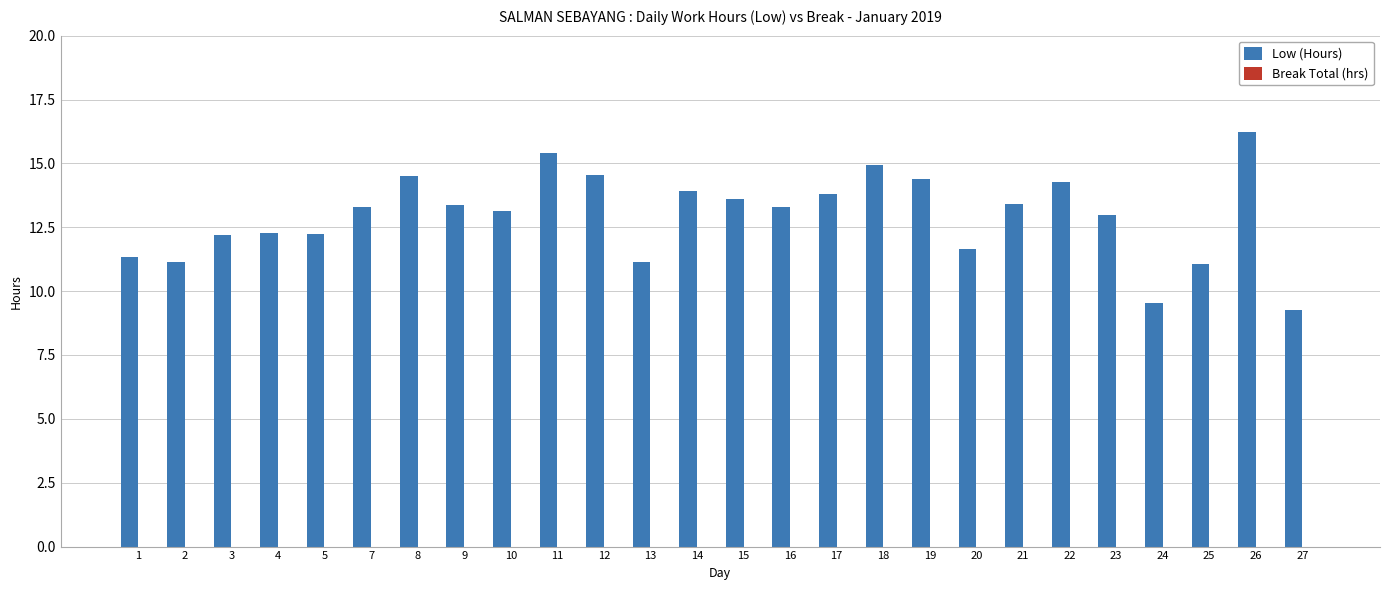

Approximately how many times larger is the value at 25 compared to 12?

0.8